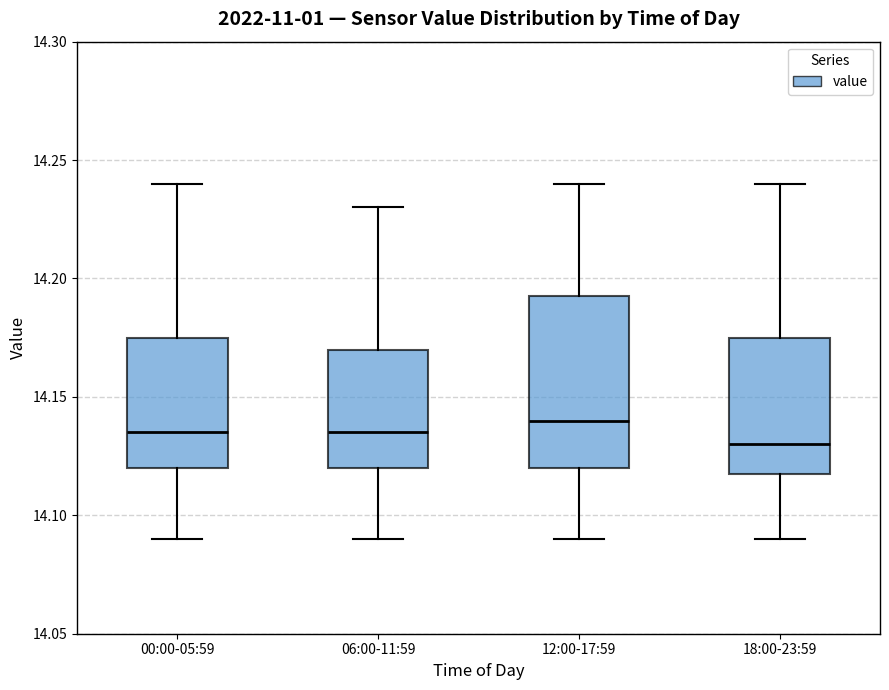

Reading left to right, read every box against the y-axis: the position of its median line, the range the box covers, and the ends of its whiskers. The values are not printed on the chart, so give them approximately, as read against the axis.

00:00-05:59: median 14.135, box 14.120 to 14.175, whiskers 14.090 to 14.240
06:00-11:59: median 14.135, box 14.120 to 14.170, whiskers 14.090 to 14.230
12:00-17:59: median 14.140, box 14.120 to 14.195, whiskers 14.090 to 14.240
18:00-23:59: median 14.130, box 14.120 to 14.175, whiskers 14.090 to 14.240